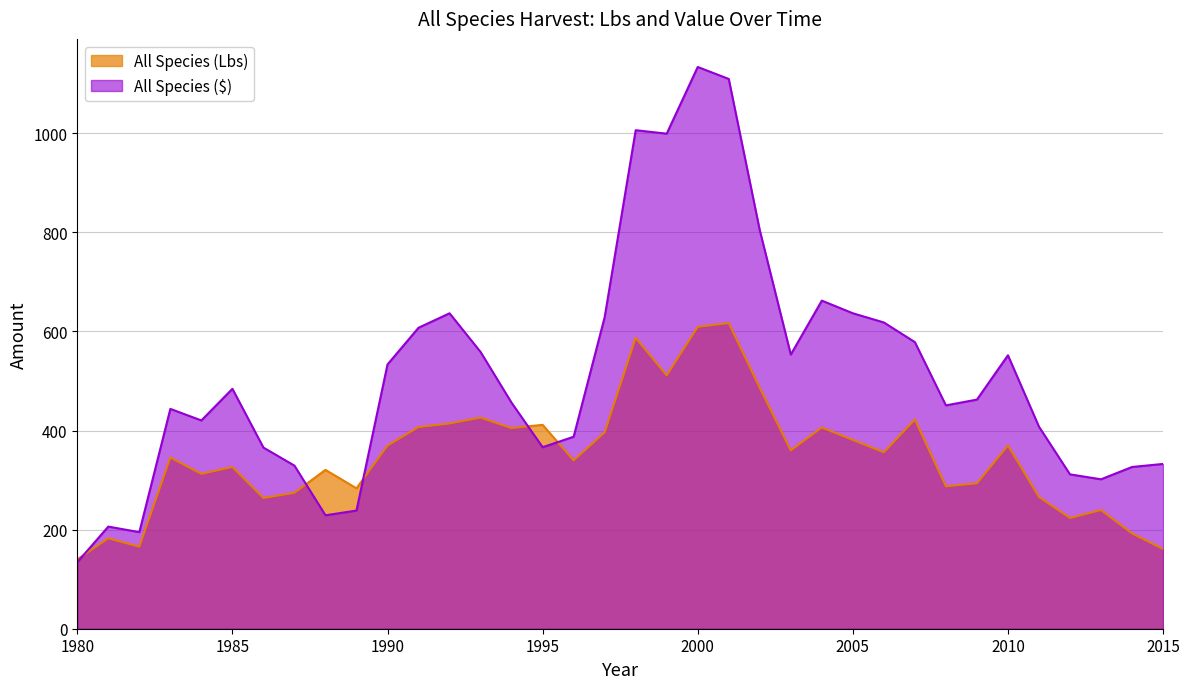

Which series ends up on top after the final intersection of All Species (Lbs) and All Species ($)?

All Species ($)